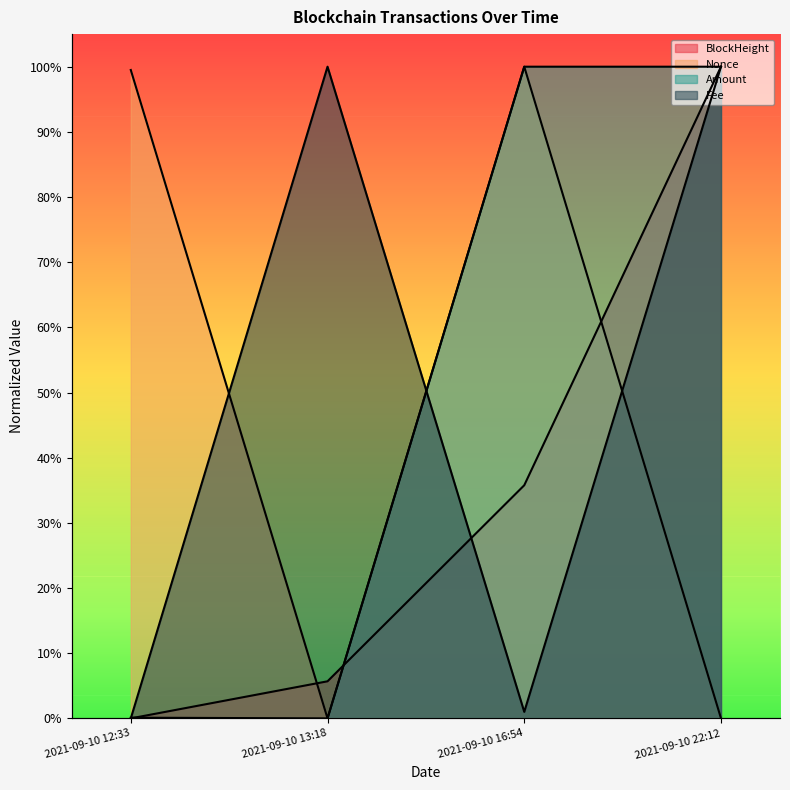

Reading left to right, extract all data points from this chart.

BlockHeight: 0.0	5.7	35.8	100.0
Nonce: 99.5	0.0	100.0	0.0
Amount: 0.1	0.0	100.0	100.0
Fee: 0.0	100.0	1.0	100.0